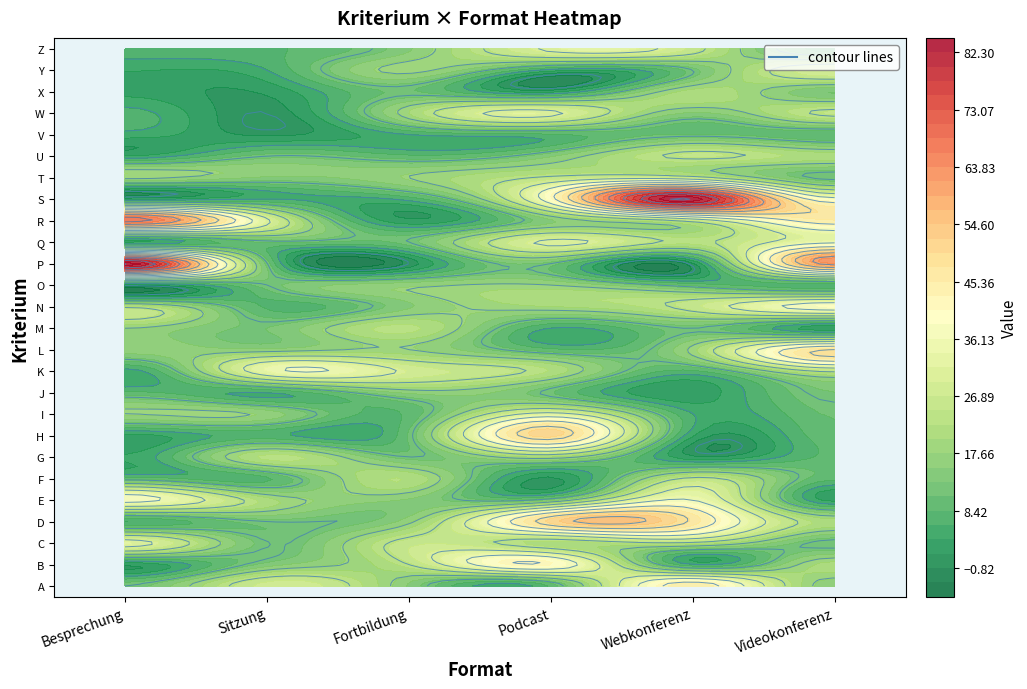

Reading right to left, transcribe all the data shown in this chart.

A: 16	45	9	15	28	12
B: 21	6	41	24	14	2
C: 11	23	21	26	12	32
D: 21	47	51	17	12	6
E: 3	36	14	15	21	38
F: 9	25	1	22	8	10
G: 9	2	20	12	23	4
H: 10	4	51	11	7	3
I: 11	6	32	9	17	18
J: 13	2	11	16	6	9
K: 25	8	22	29	34	5
L: 48	19	9	18	16	17
M: 2	12	6	23	13	18
N: 39	26	20	15	8	23
O: 7	10	18	17	12	1
P: 62	1	12	0	12	84
Q: 35	23	31	12	11	3
R: 45	26	15	2	31	68
S: 38	84	40	7	6	3
T: 11	26	25	18	15	19
U: 21	25	15	9	12	4
V: 9	11	8	6	1	5
W: 25	15	31	20	0	7
X: 13	21	3	11	2	3
Y: 29	12	5	19	6	4
Z: 7	26	31	15	8	7